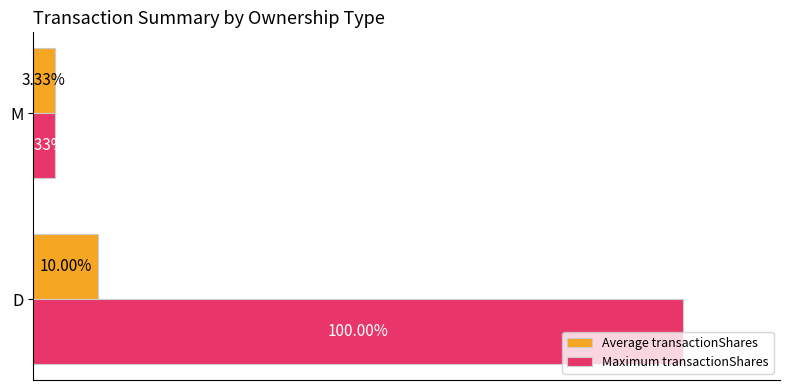

Which category has the lowest value in the Maximum transactionShares series?

M